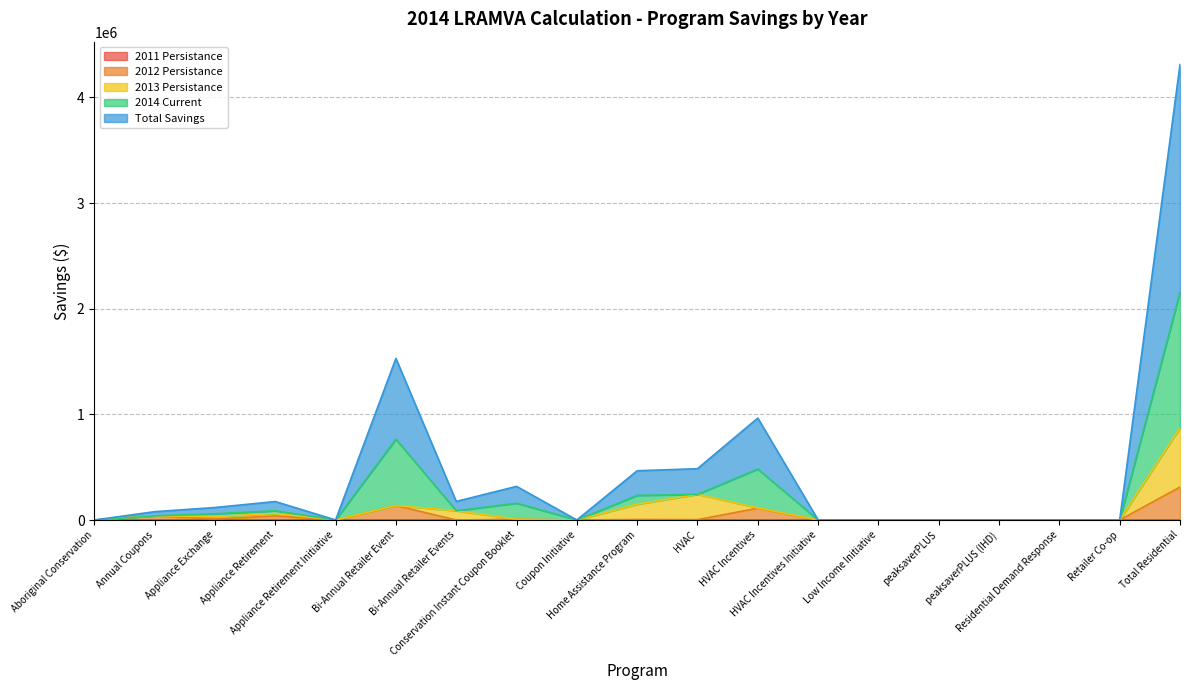

Does the chart display data point markers on the line(s)?

No